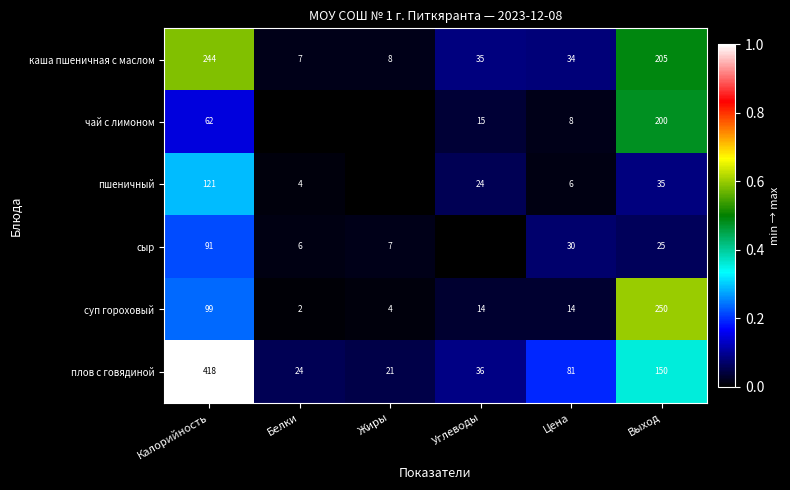

The чай с лимоном series shows 0.7 at Выход. True or false?

False